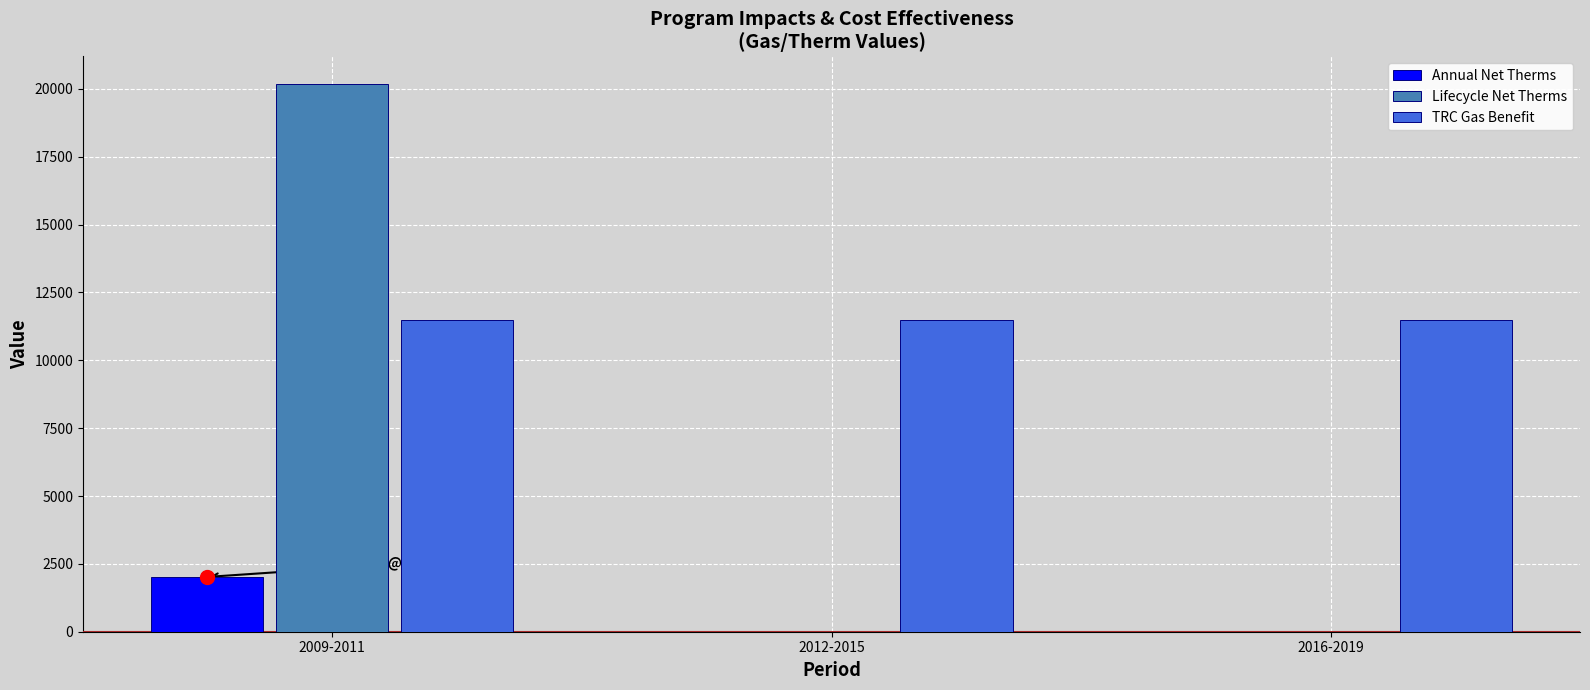

Reading left to right, extract all data points from this chart.

Annual Net Therms: 2018.4	0.0	0.0
Lifecycle Net Therms: 20183.5	0.0	0.0
TRC Gas Benefit: 11477.8	11477.8	11477.8